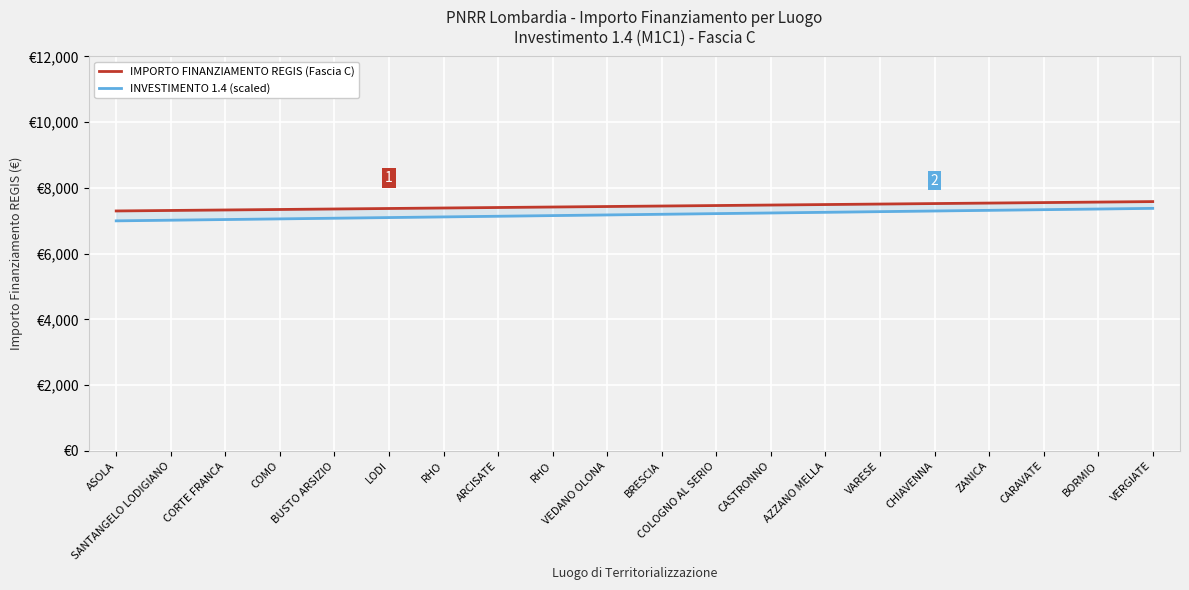

Is this an area chart (filled region under the line)?

No